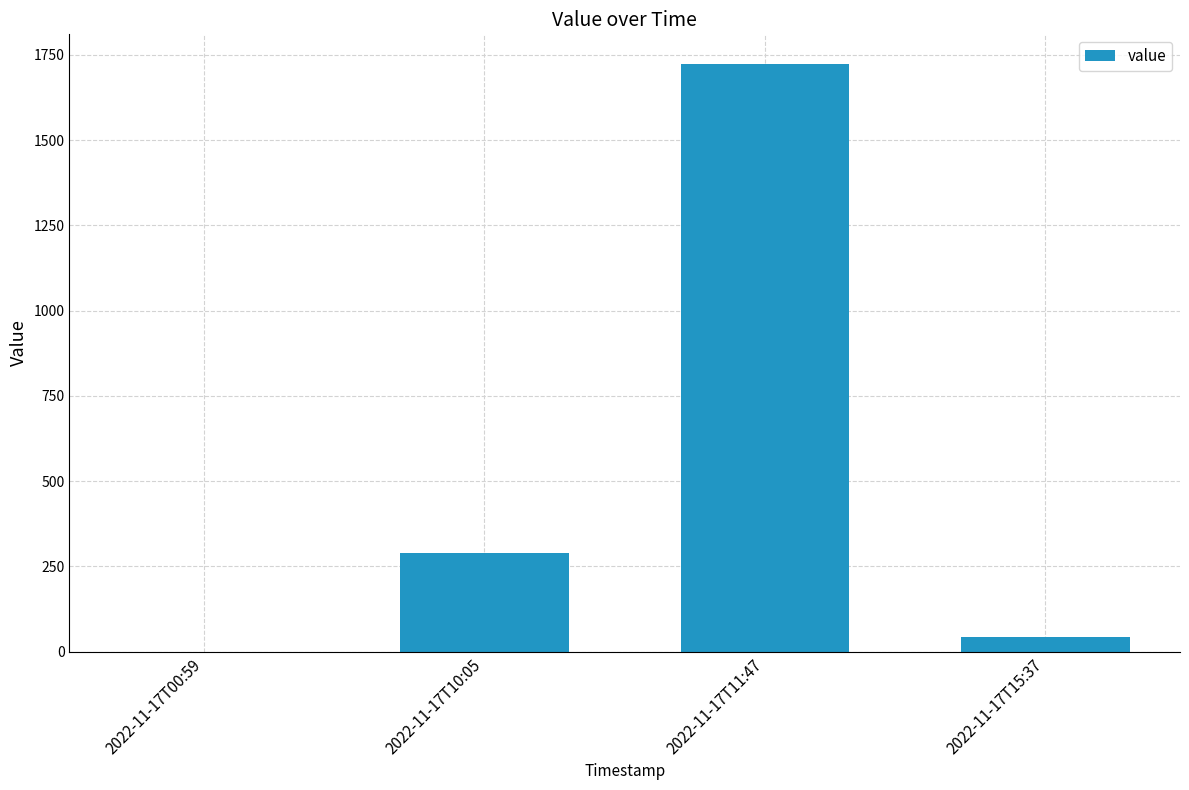

Which has a higher value, 2022-11-17T10:05 or 2022-11-17T11:47?

2022-11-17T11:47